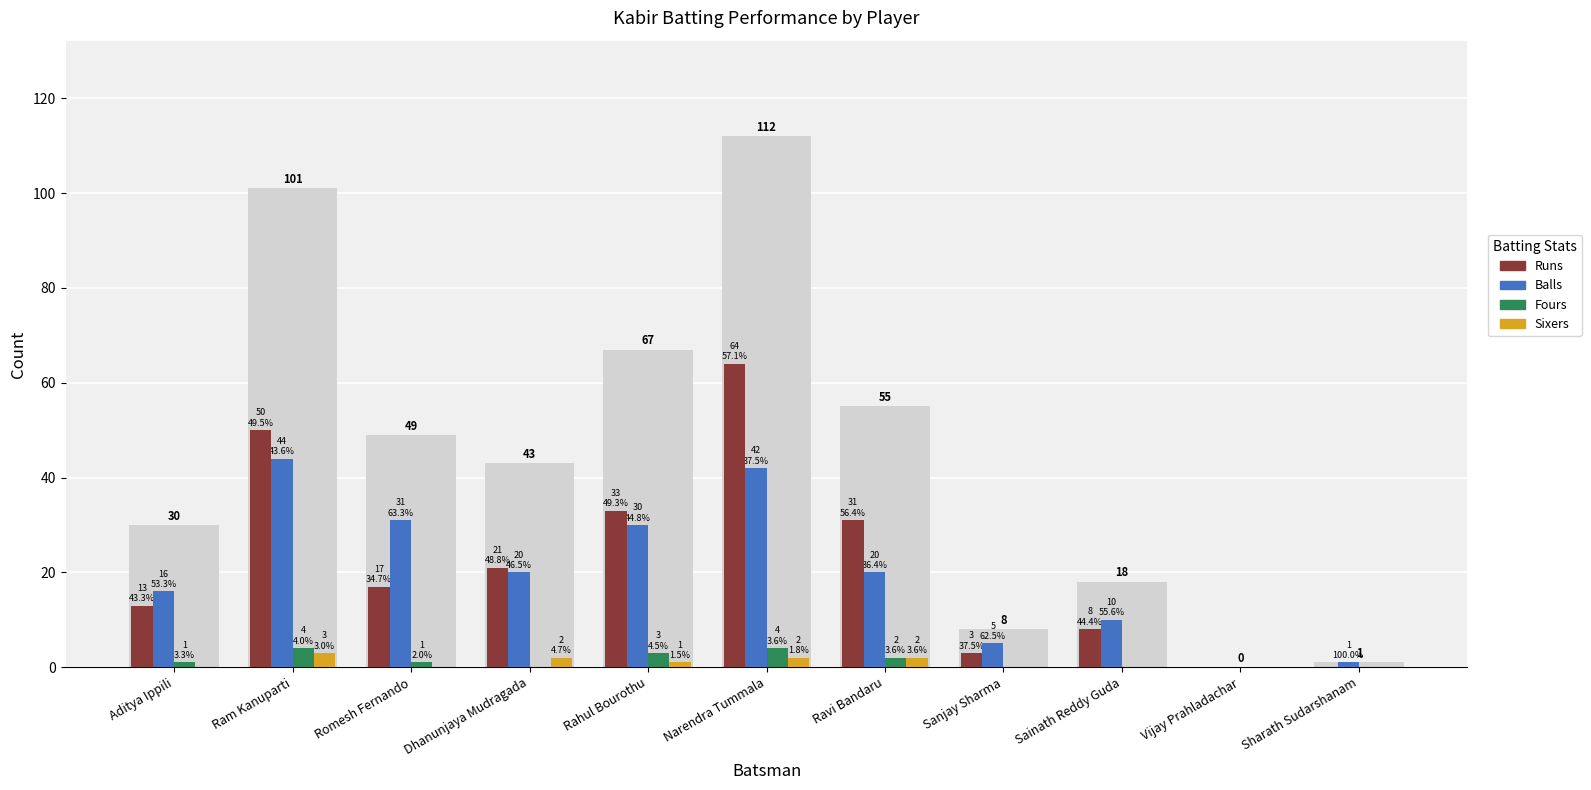

How many values in the Sixers series exceed 0?

5